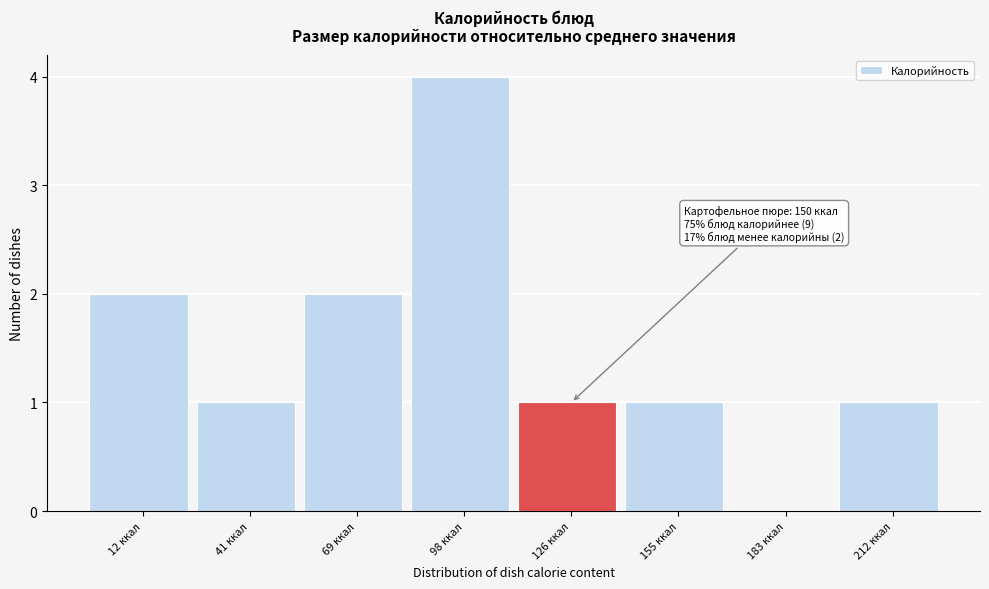

Reading right to left, transcribe all the data shown in this chart.

212 ккал=1	183 ккал=0	155 ккал=1	126 ккал=1	98 ккал=4	69 ккал=2	41 ккал=1	12 ккал=2